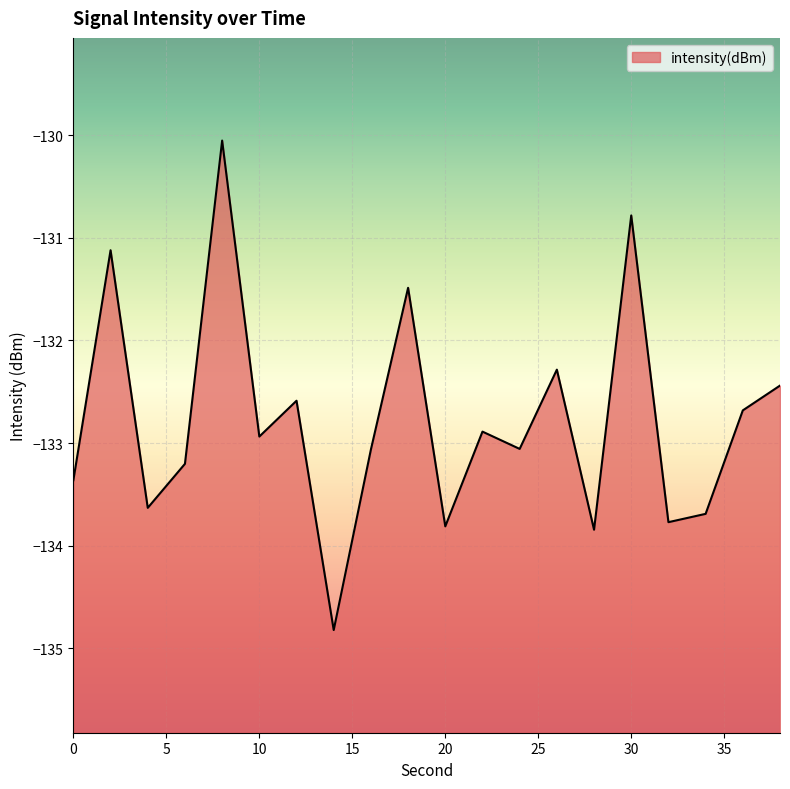

True or false: the data shows -133.2 at 6.

True